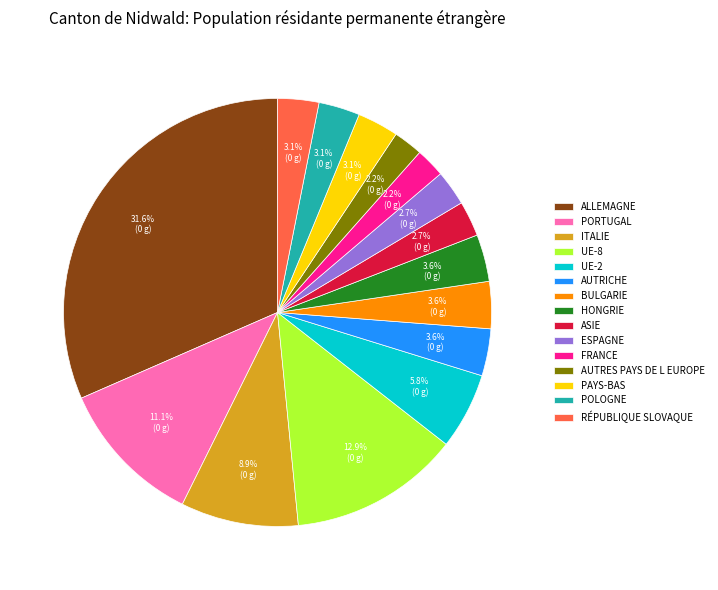

How many slices are in this pie chart?

15